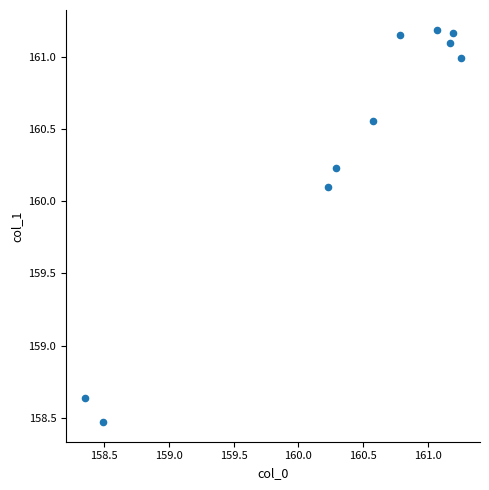

What is the average X value?

160.3